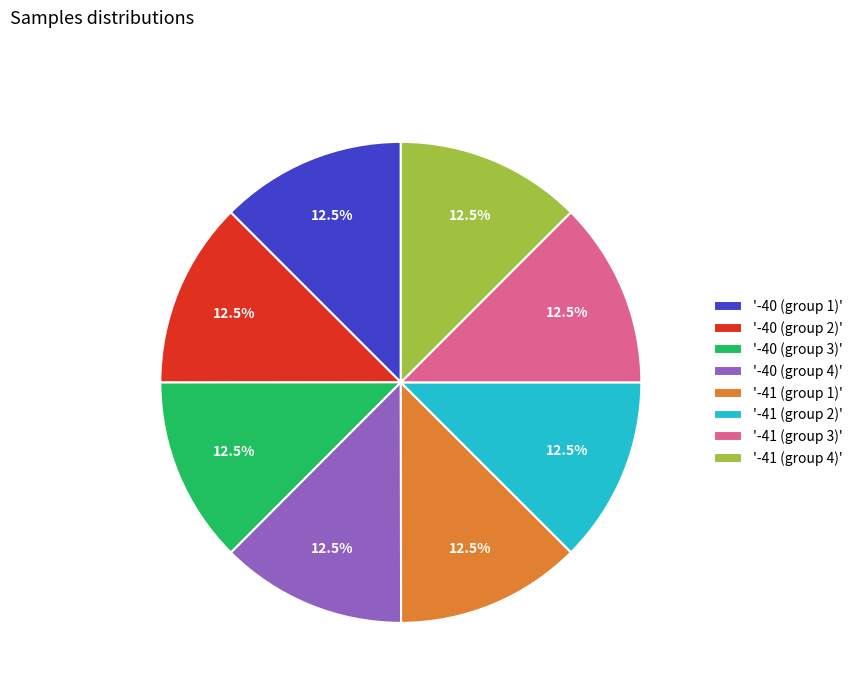

What is the ratio of the value at '-40 (group 3)' to the value at '-41 (group 4)'?

1.0